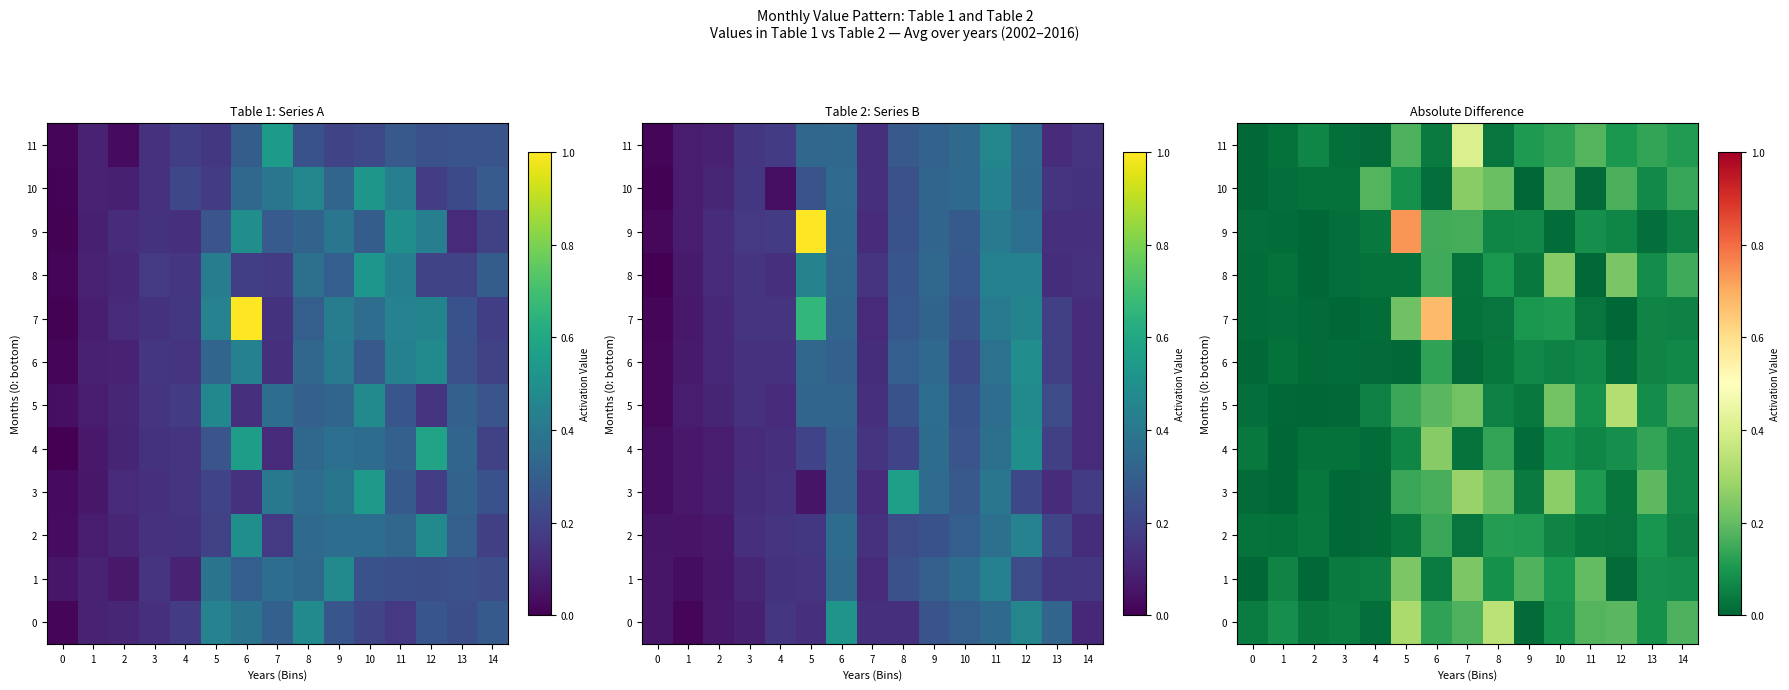

Is the value of 1 at 12 greater than the value of 10 at 10?

No